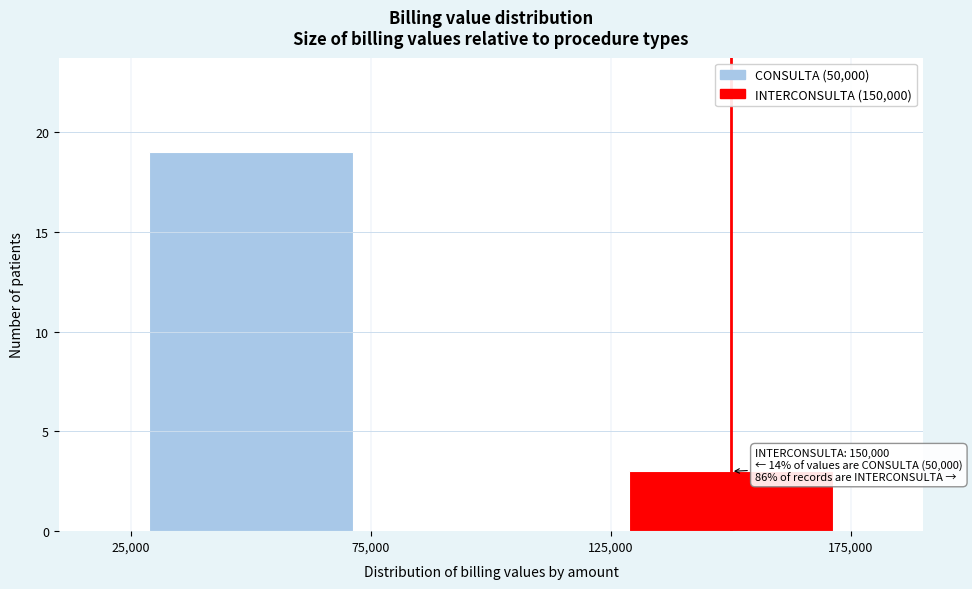

Which range on the x-axis has the tallest bar?

25,000 to 75,000